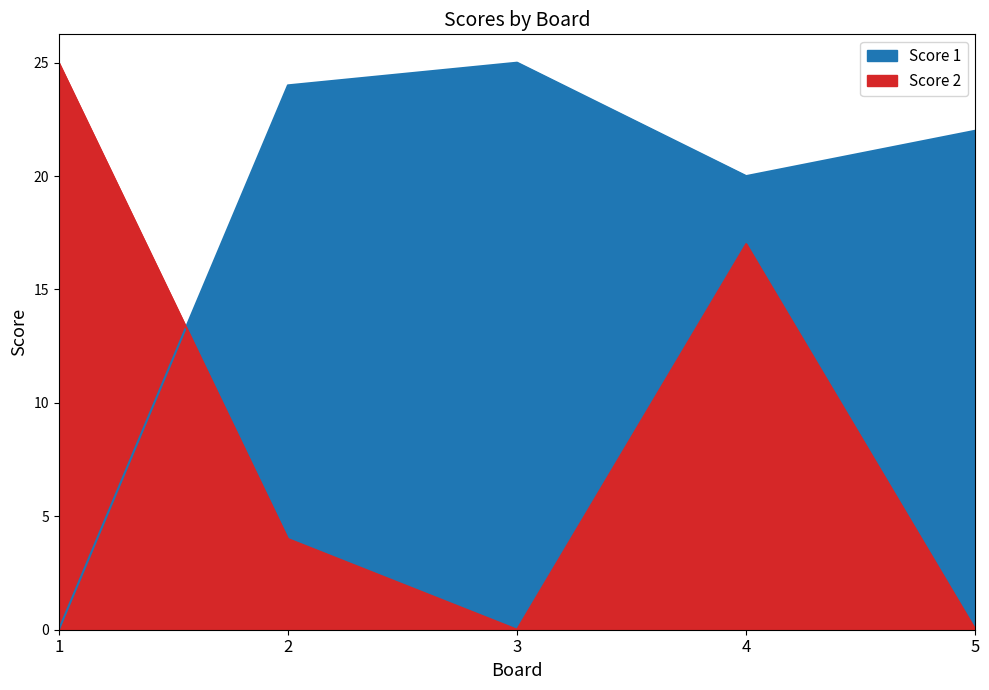

At which category does Score 1 reach its first local peak?

3